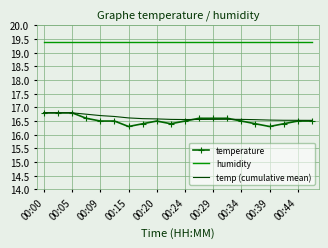

What is the minimum value for temperature?

16.3